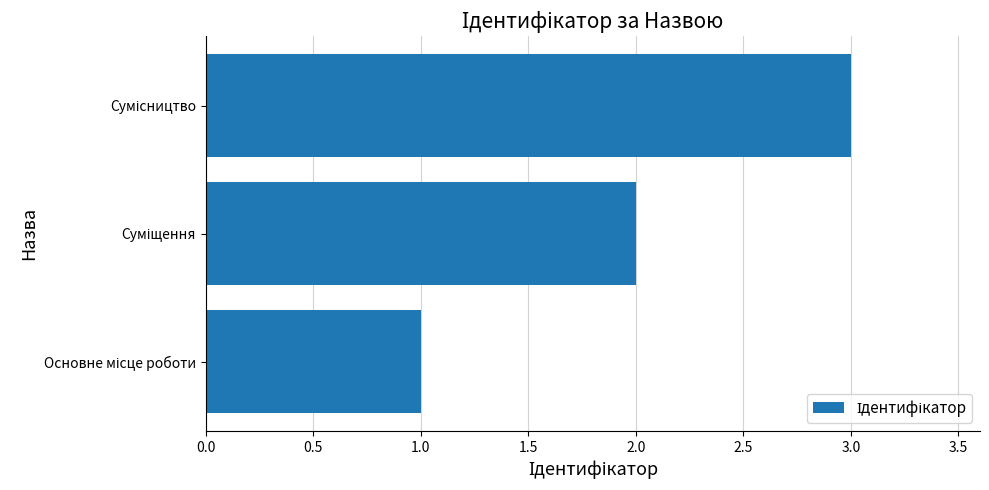

Count the number of data series in this chart.

1